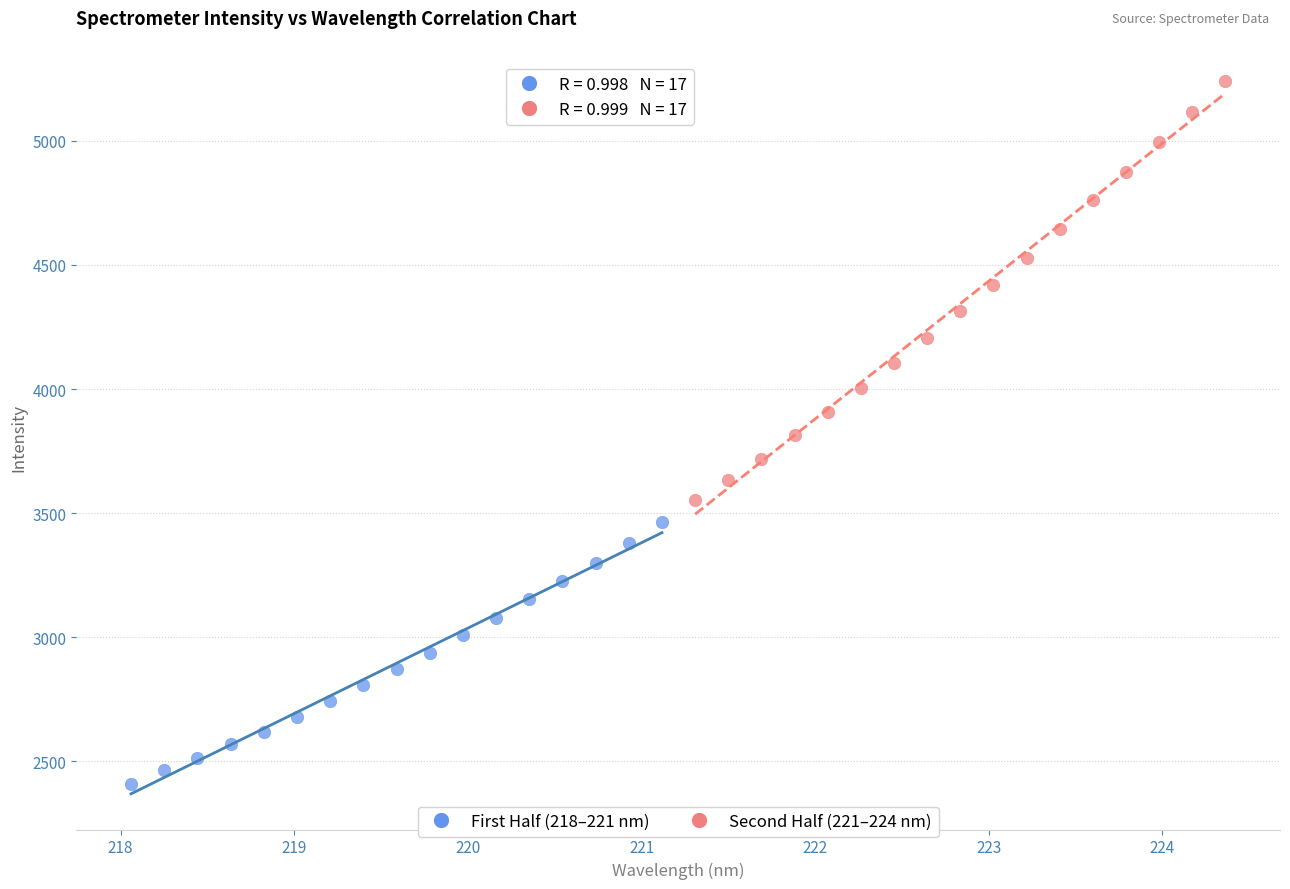

Which series reaches the maximum Y coordinate?

Second Half (221–224 nm)